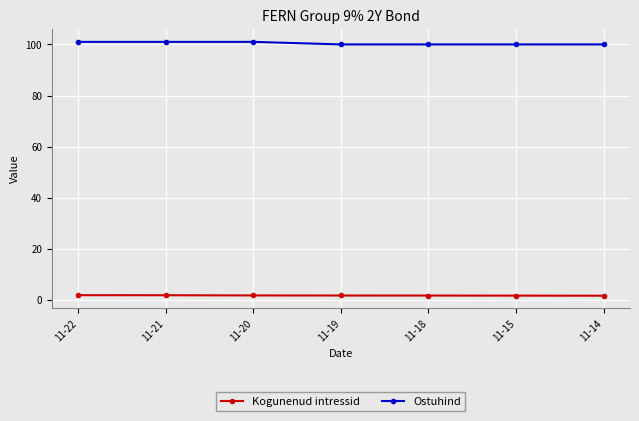

Is this an area chart (filled region under the line)?

No